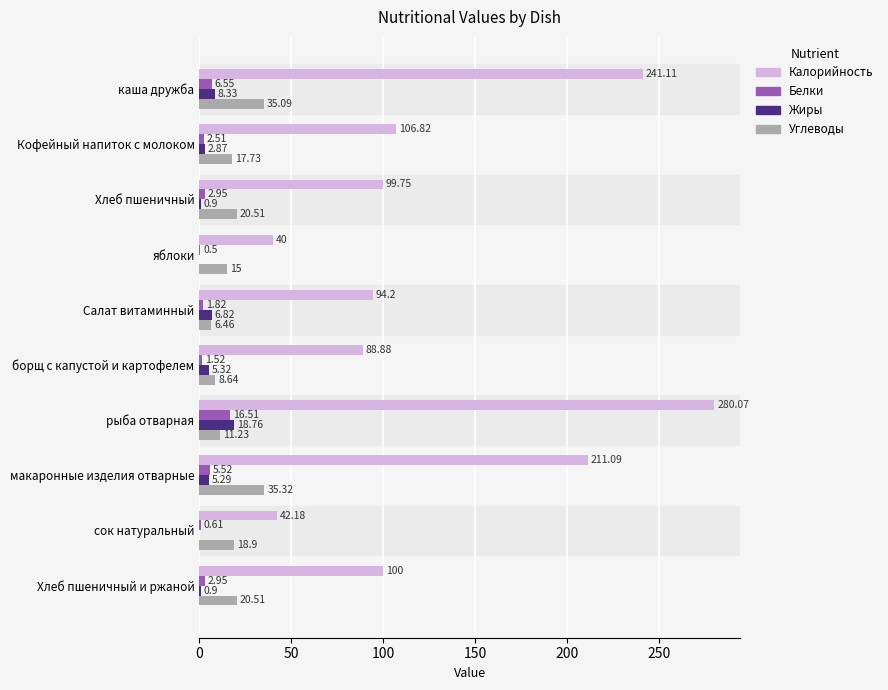

What is the sum of all Жиры values?

49.2